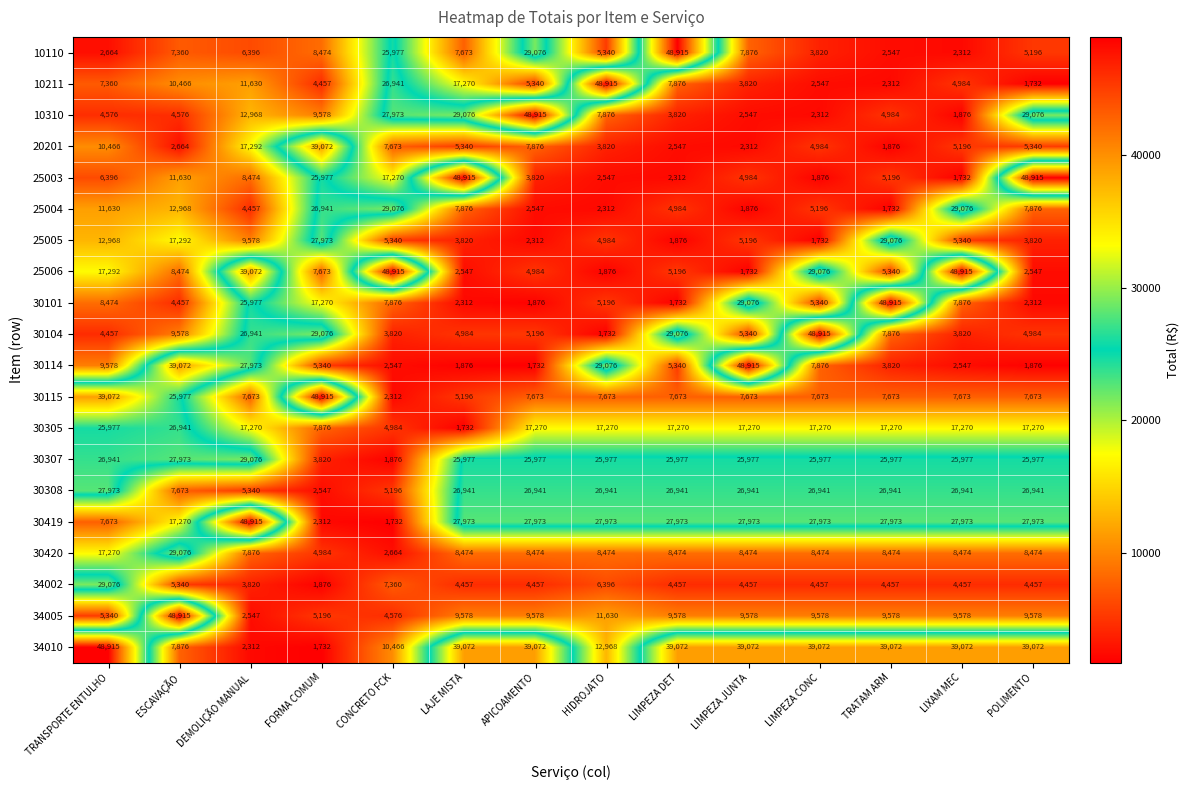

How many series are shown in this chart?

20